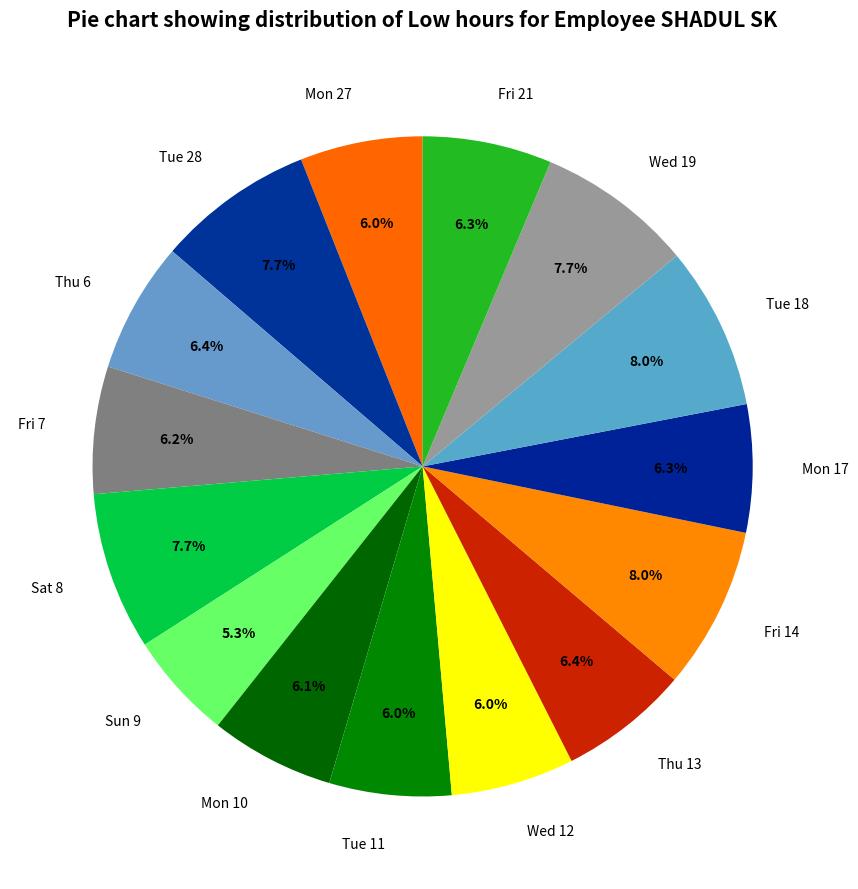

To the nearest percent, what portion does Fri 14 represent?

8%